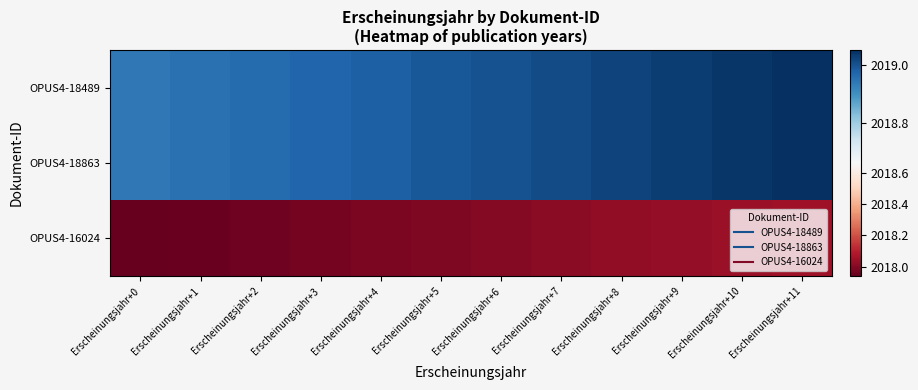

What is the total value across all series at Erscheinungsjahr+5?

6056.0